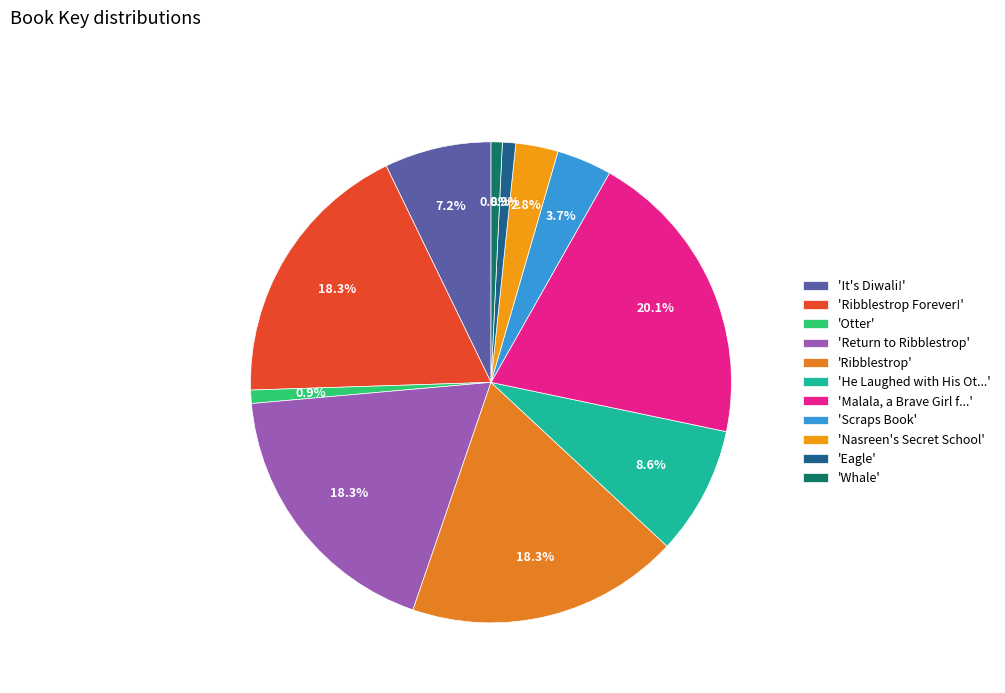

To the nearest percent, what is the average slice percentage?

9%